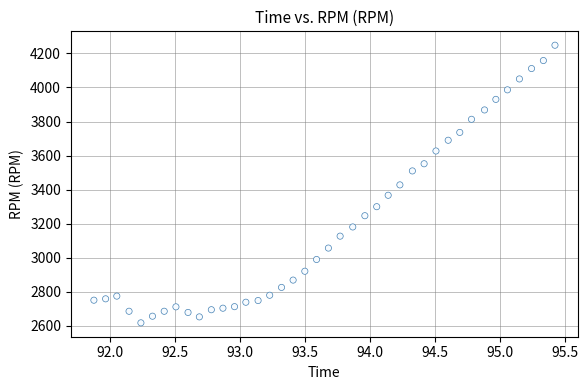

What is the range of Y values (max minus min)?

1630